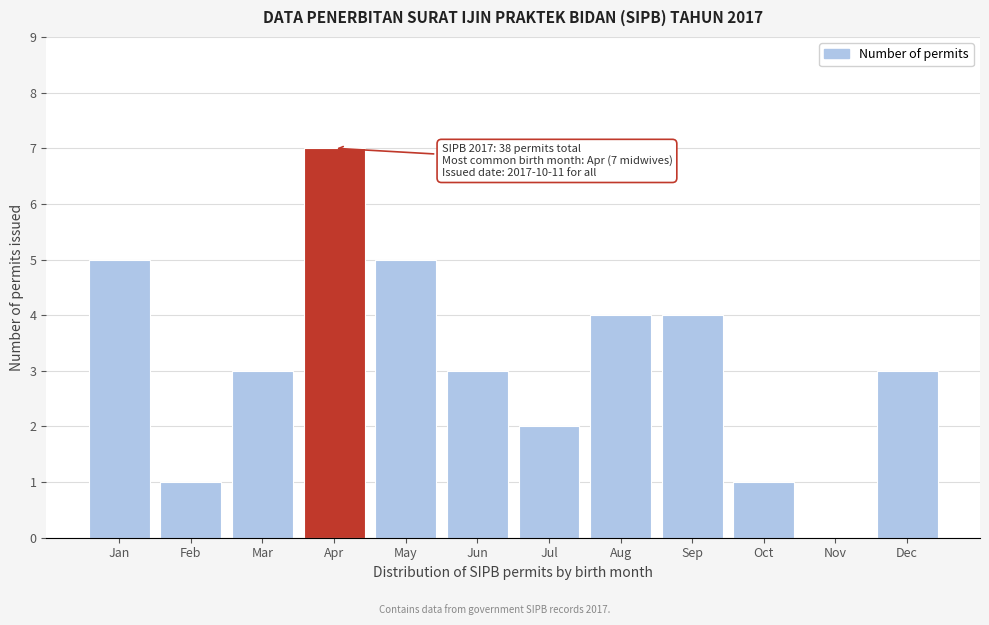

Reading left to right, transcribe all the data shown in this chart.

Jan=5	Feb=1	Mar=3	Apr=7	May=5	Jun=3	Jul=2	Aug=4	Sep=4	Oct=1	Nov=0	Dec=3